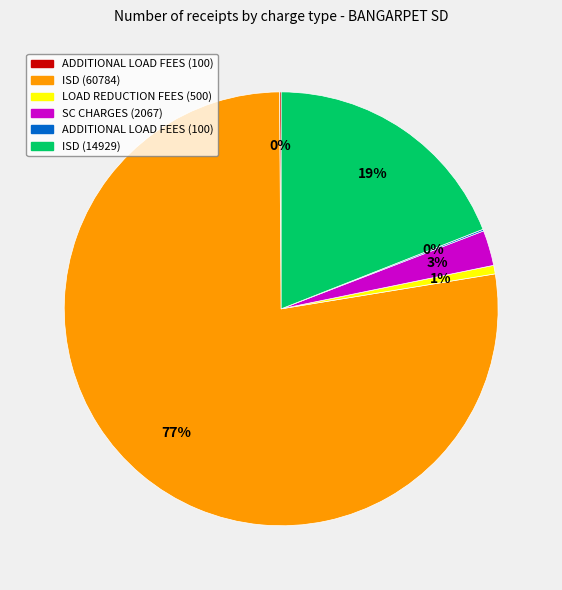

To the nearest percent, what is the difference between the largest and smallest slice percentages?

77%